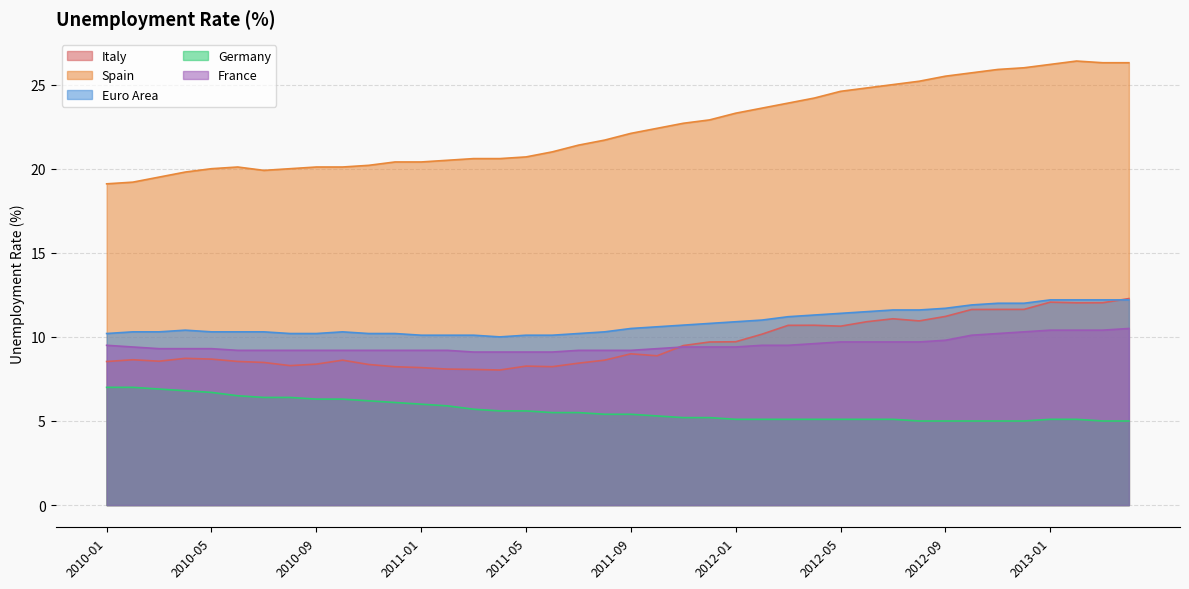

What are all the series names shown in the legend?

Italy, Spain, Euro Area, Germany, France